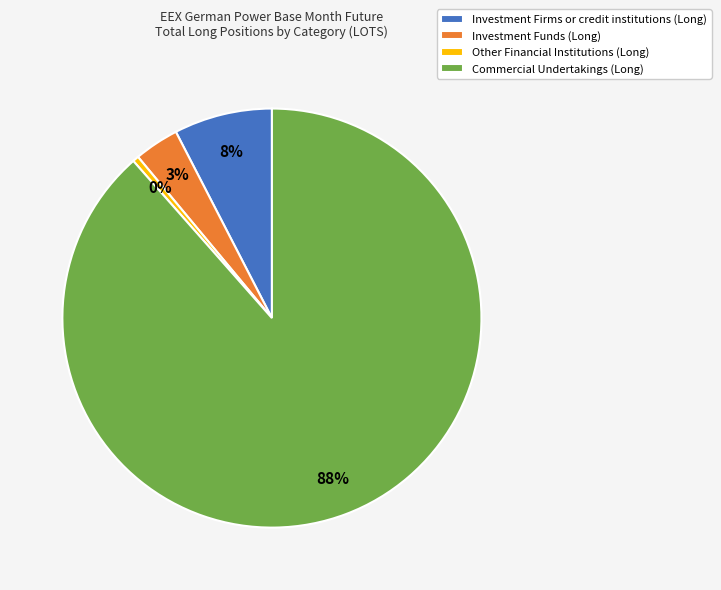

Rank the categories by value from highest to lowest.

Commercial Undertakings (Long), Investment Firms or credit institutions (Long), Investment Funds (Long), Other Financial Institutions (Long)